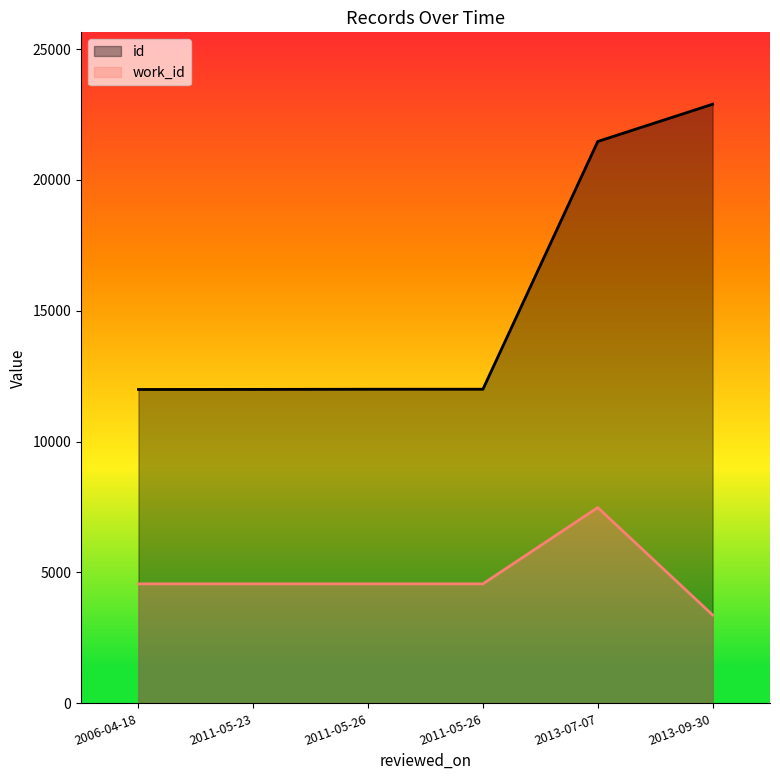

True or false: id has more than 0 interior local peaks.

False